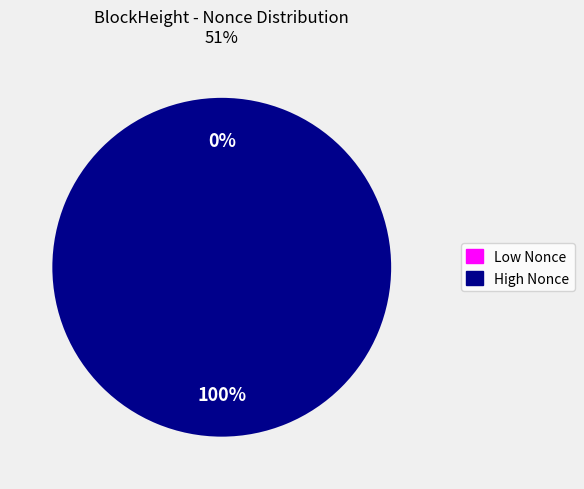

To the nearest percent, what is the average slice percentage?

50%